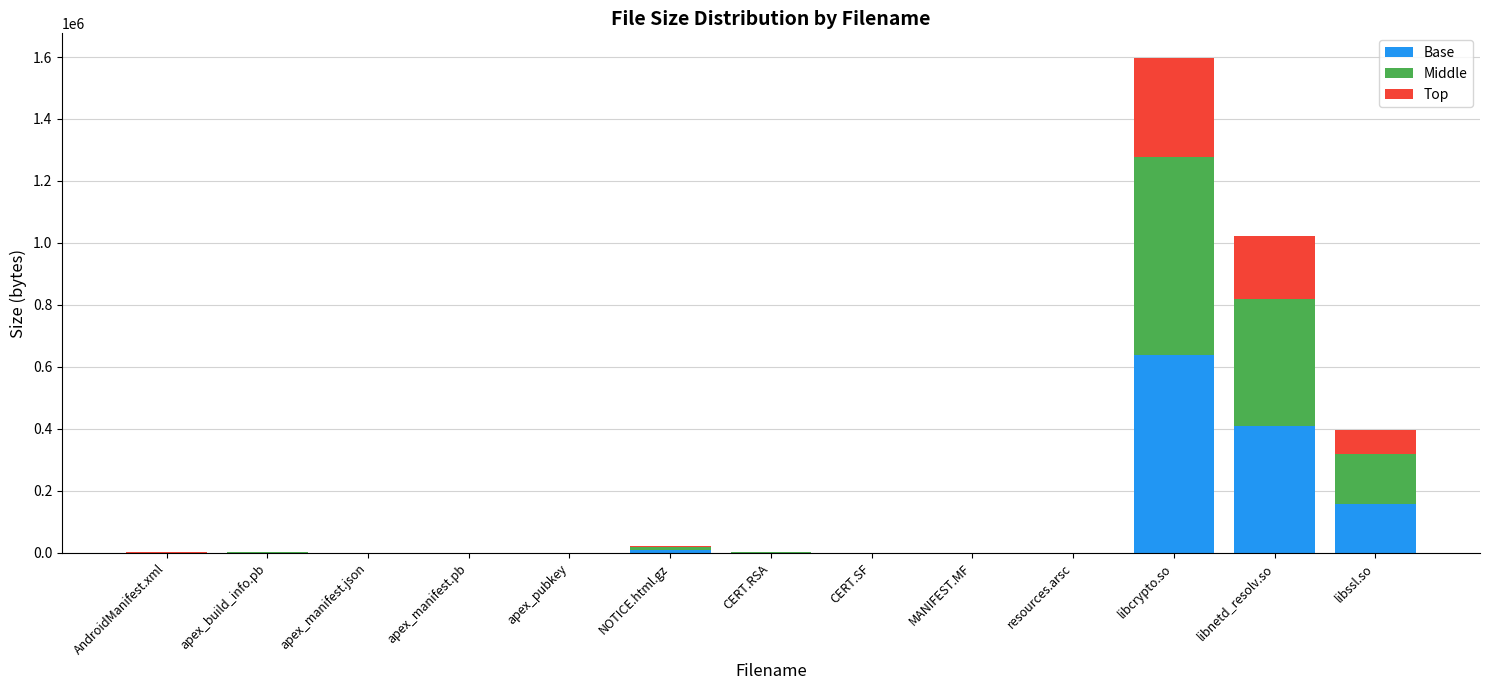

Count the number of categories in the chart.

13